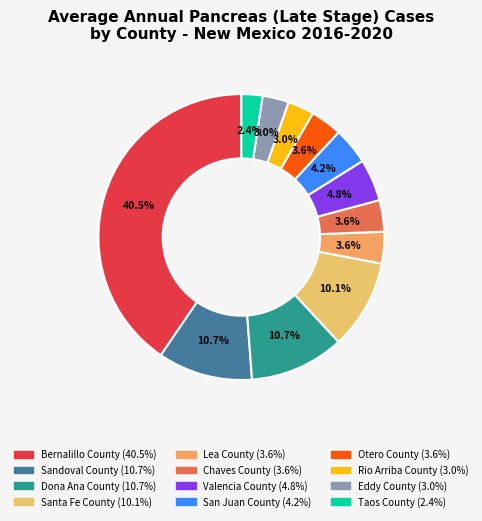

How many segments does this pie chart have?

12